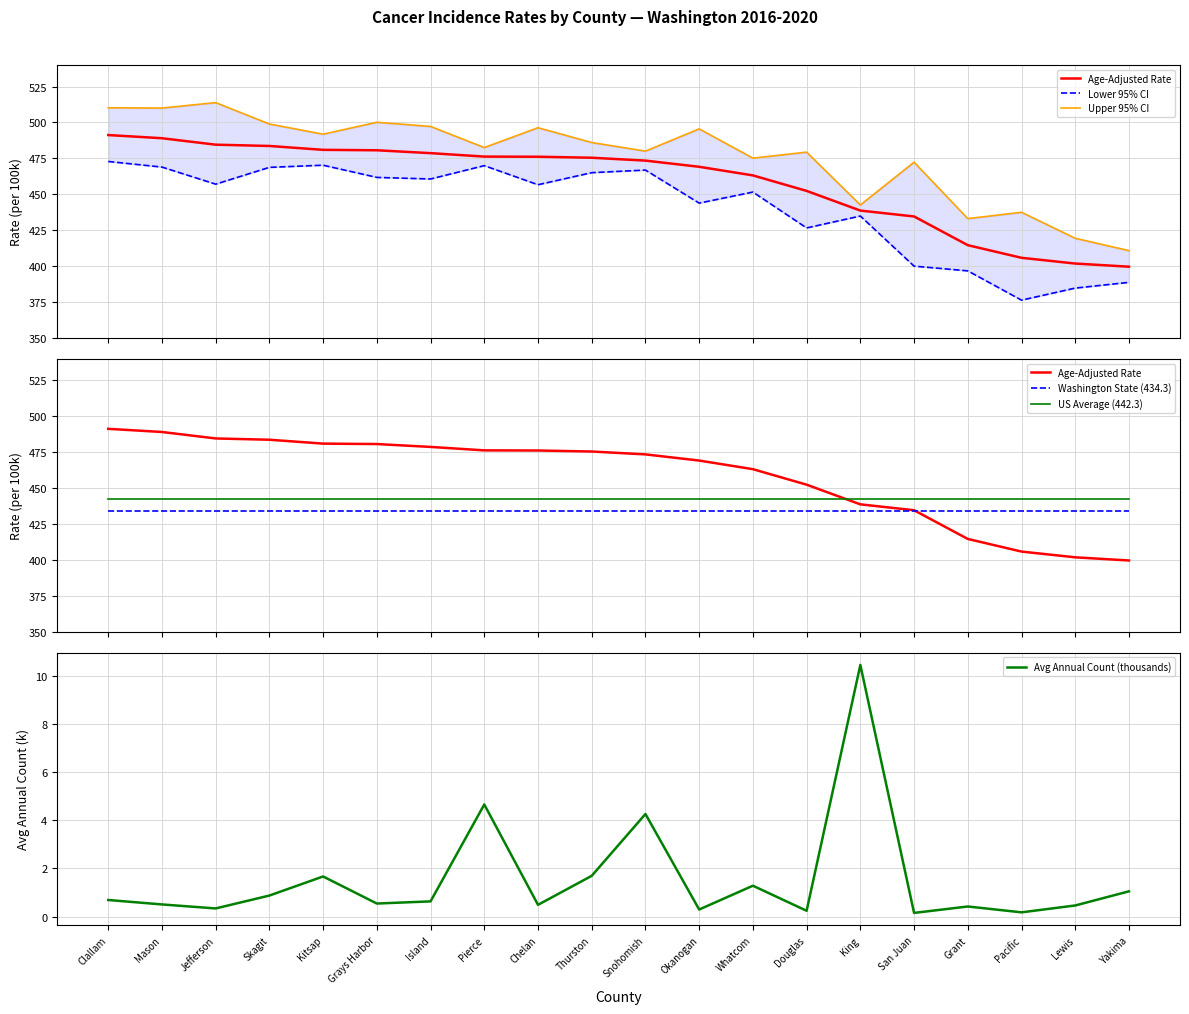

Which series has the widest spread of values?

Upper 95% CI